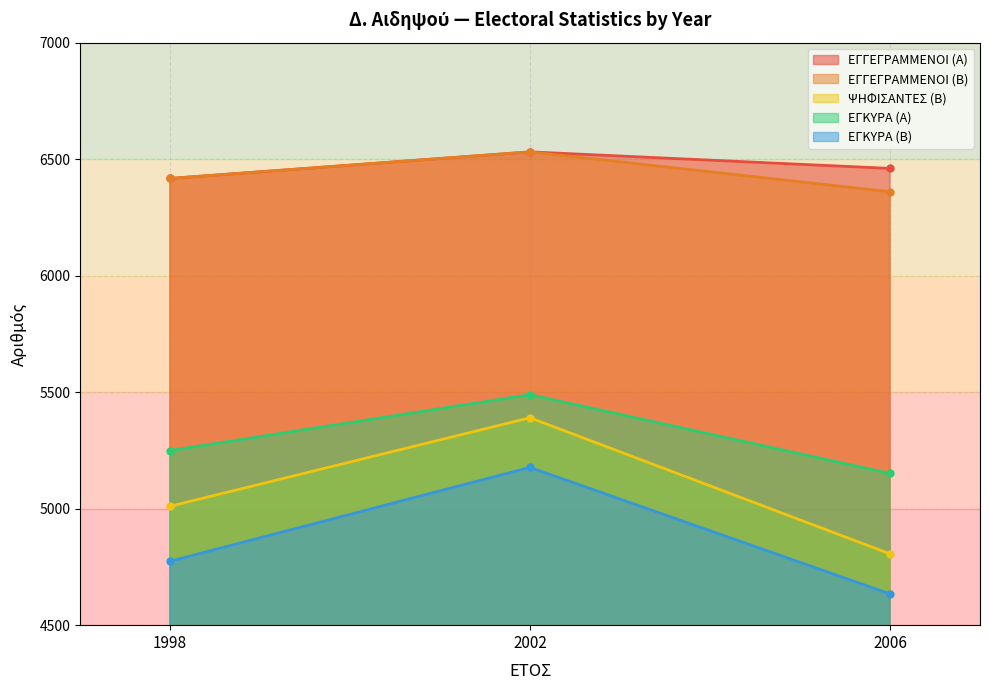

What is the value of the ΕΓΓΕΓΡΑΜΜΕΝΟΙ (Α) point at the 1st from the left?

6417